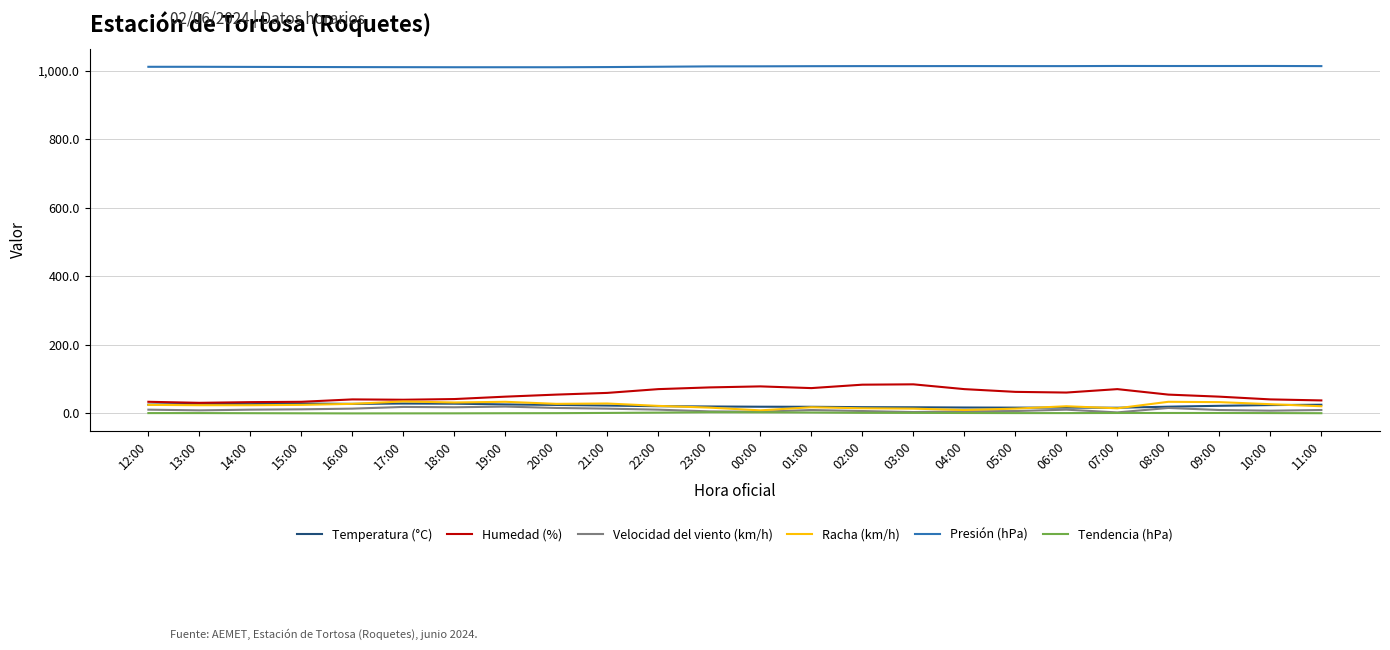

What is the difference between the second highest and minimum values in the Velocidad del viento (km/h) series?

16.0